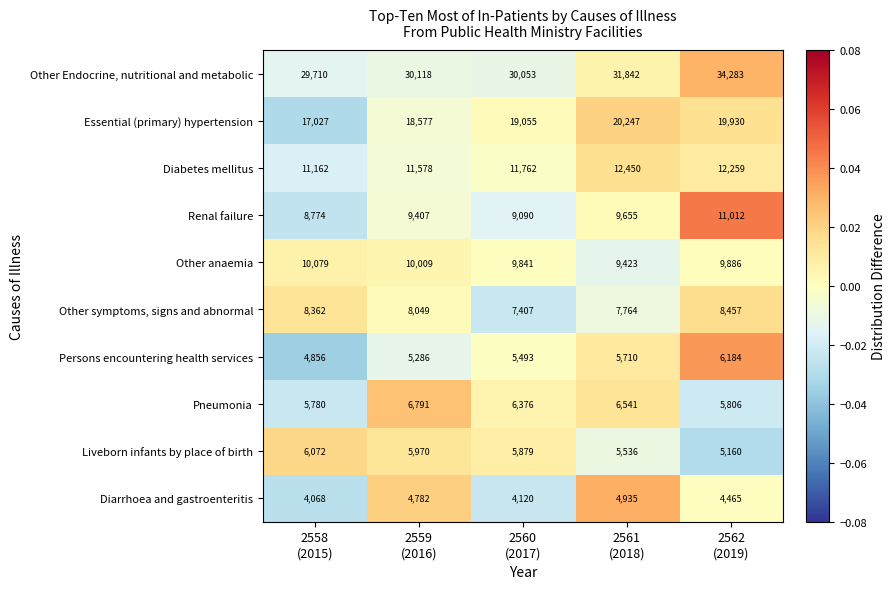

How many categories are shown in the chart?

5